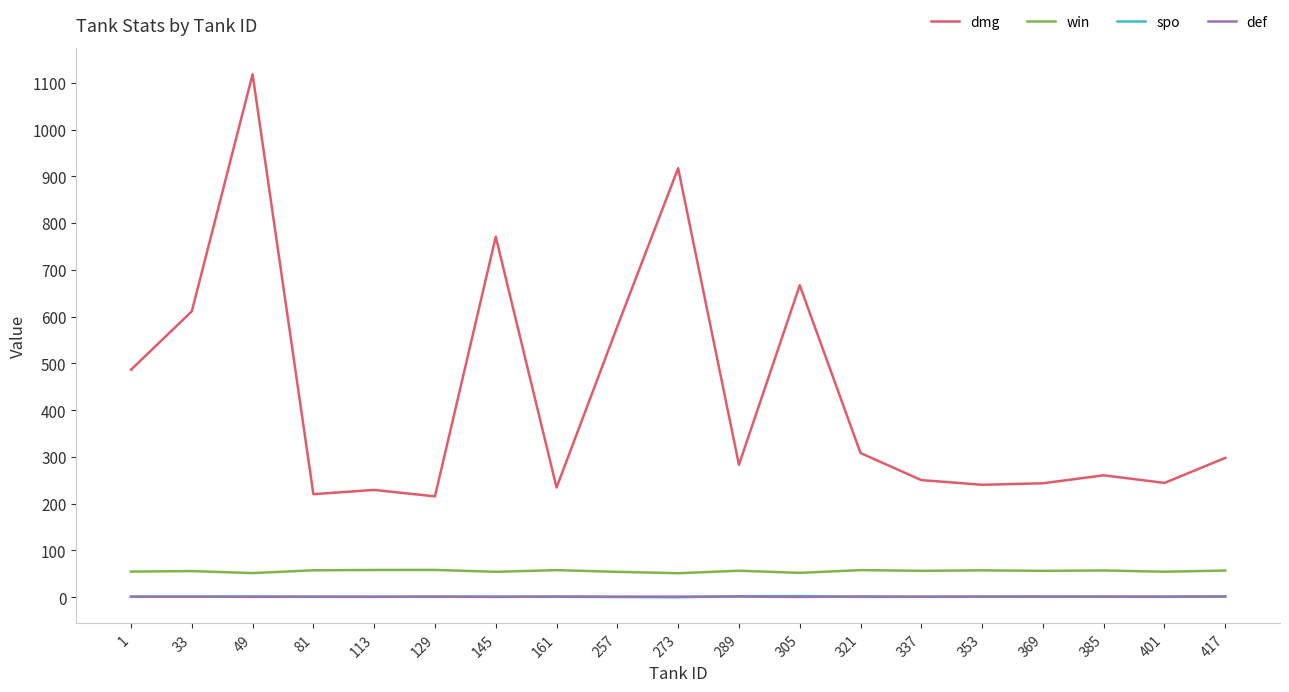

Is this an area chart (filled region under the line)?

No